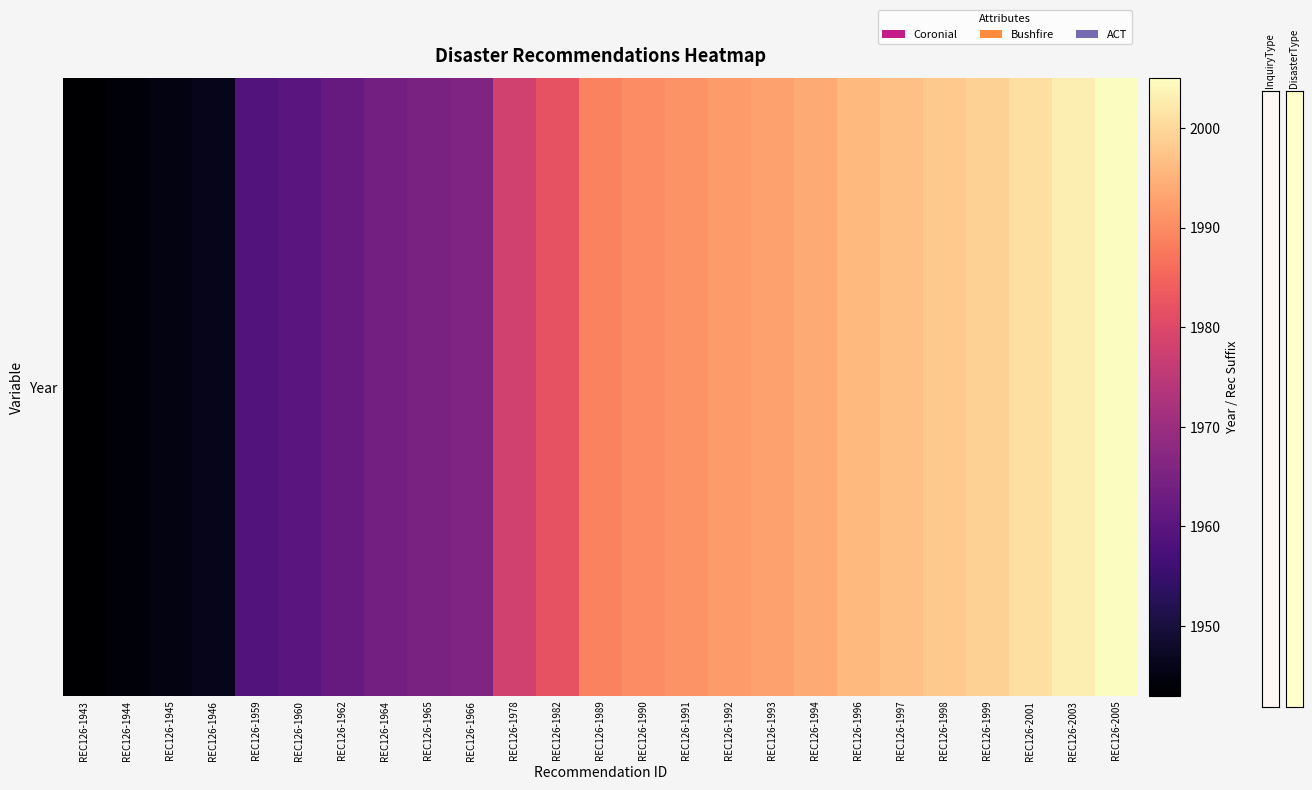

Rank the categories by value from lowest to highest.

REC126-1943, REC126-1944, REC126-1945, REC126-1946, REC126-1959, REC126-1960, REC126-1962, REC126-1964, REC126-1965, REC126-1966, REC126-1978, REC126-1982, REC126-1989, REC126-1990, REC126-1991, REC126-1992, REC126-1993, REC126-1994, REC126-1996, REC126-1997, REC126-1998, REC126-1999, REC126-2001, REC126-2003, REC126-2005